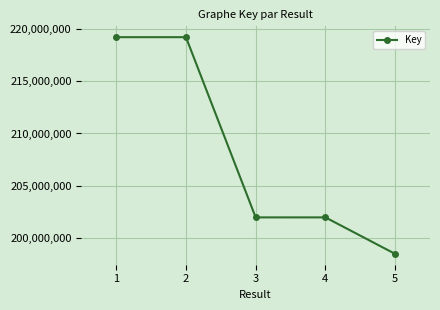

What is the change in value from 2 to 3?

-17264794